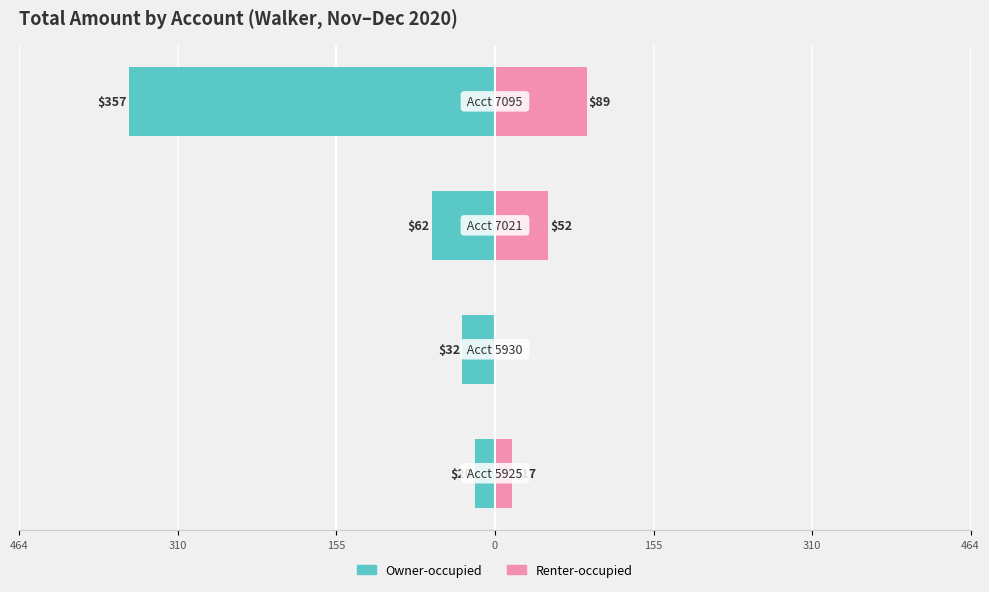

How many categories are shown in the chart?

4